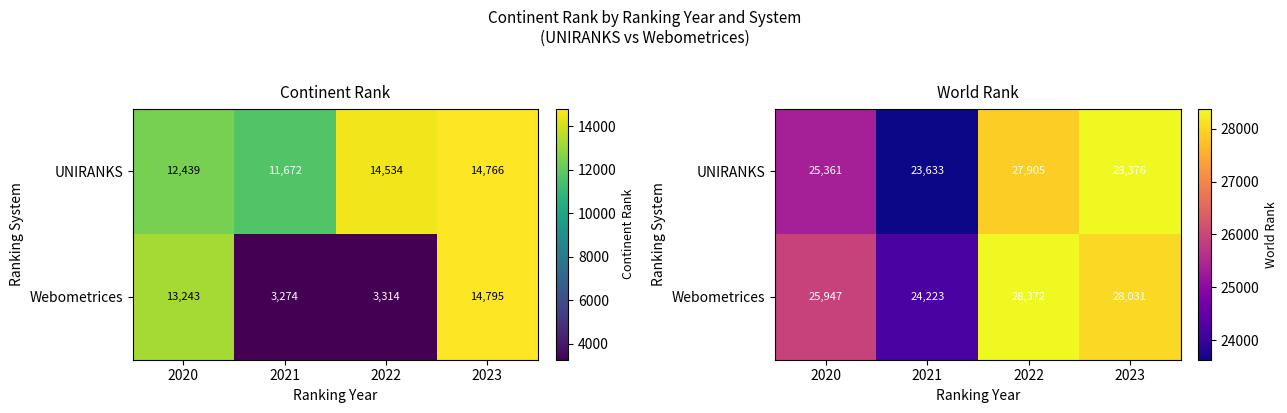

At 2021, list the series in order from largest to smallest.

Webometrices, UNIRANKS